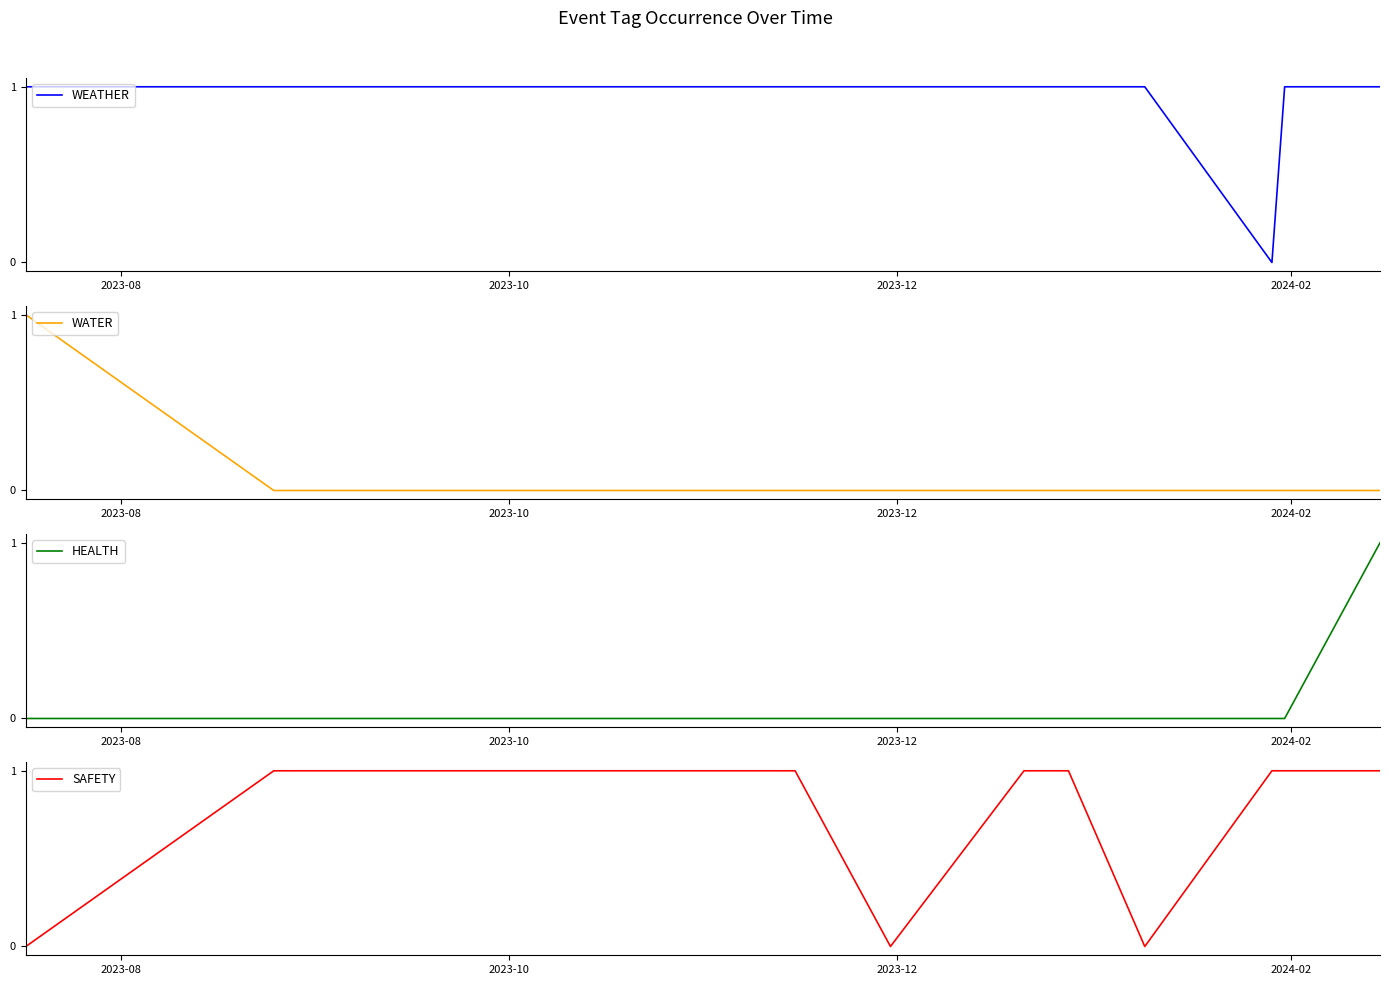

At which label does WATER reach its minimum?

2023-10